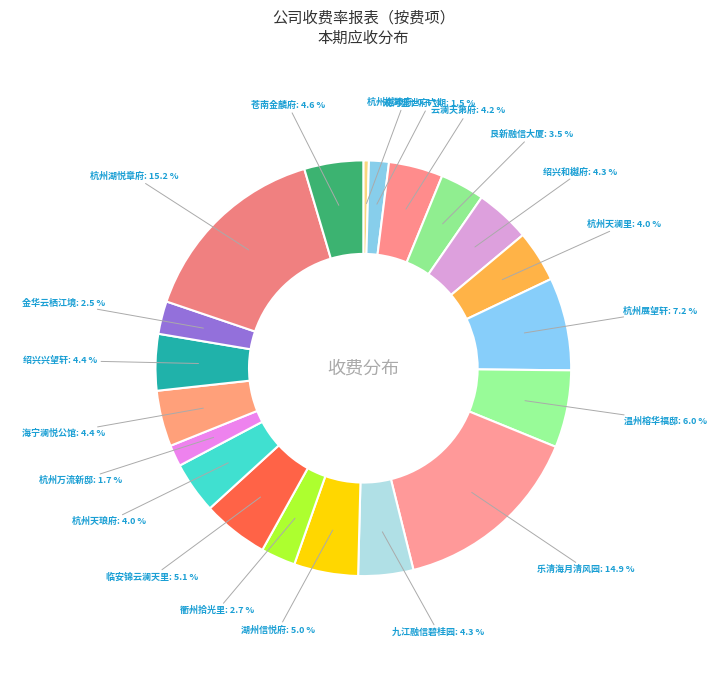

To the nearest percent, what is the combined percentage of 温州榕华福邸 and 苍南金麟府?

11%